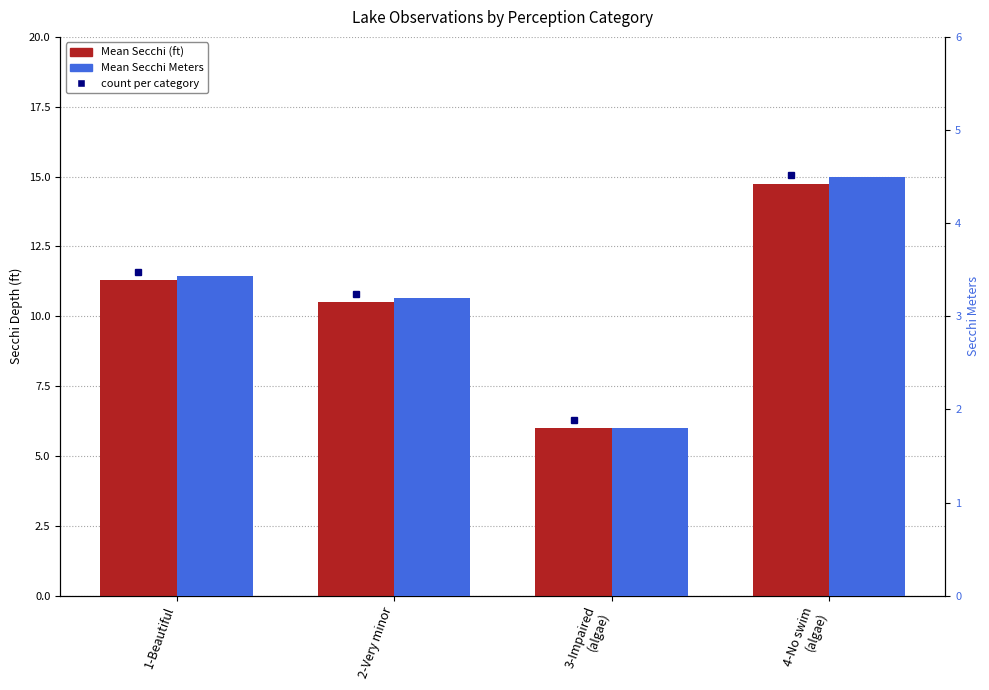

Reading right to left, extract all data points from this chart.

Mean Secchi (ft): 14.8	6.0	10.5	11.3
Mean Secchi Meters: 4.5	1.8	3.2	3.4